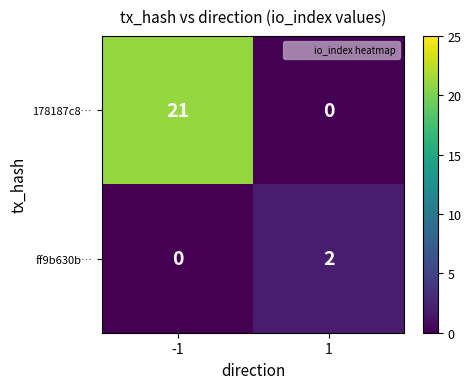

Reading left to right, list all the values displayed in this chart.

178187c8…: 21	0
ff9b630b…: 0	2